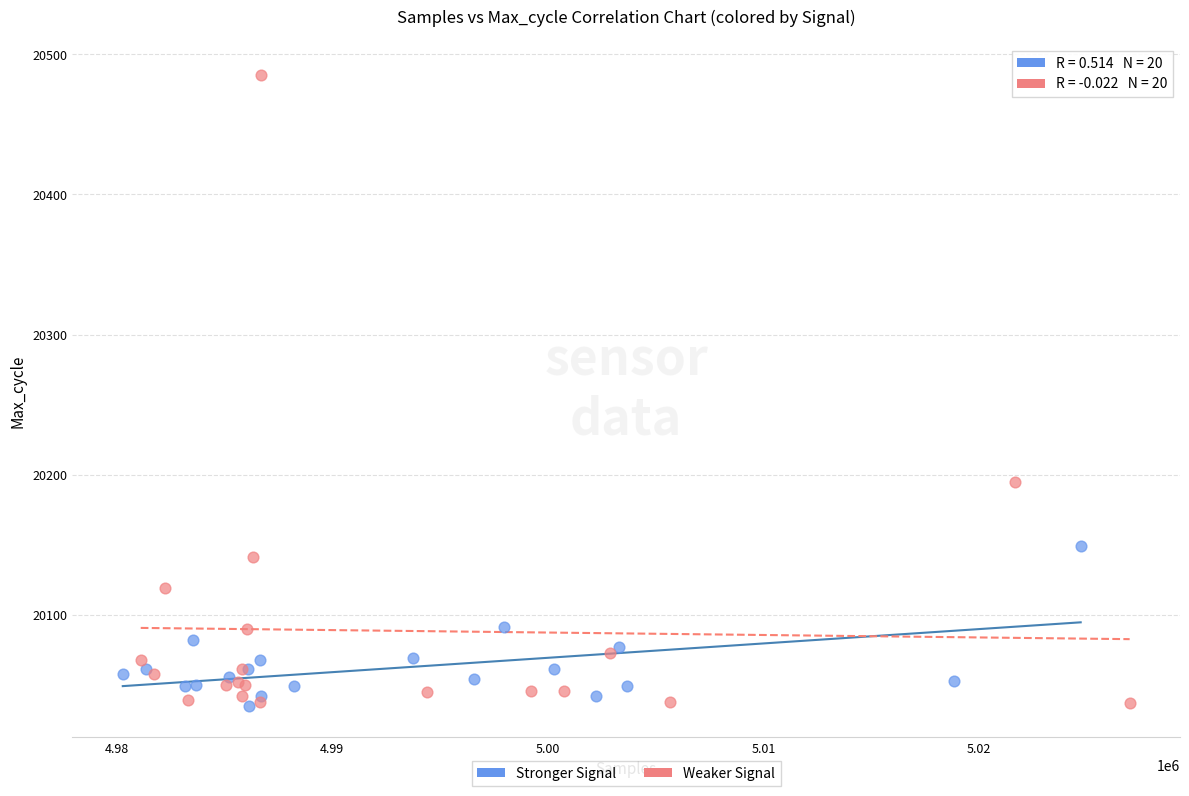

Which series has the largest Y range (max minus min)?

Weaker Signal